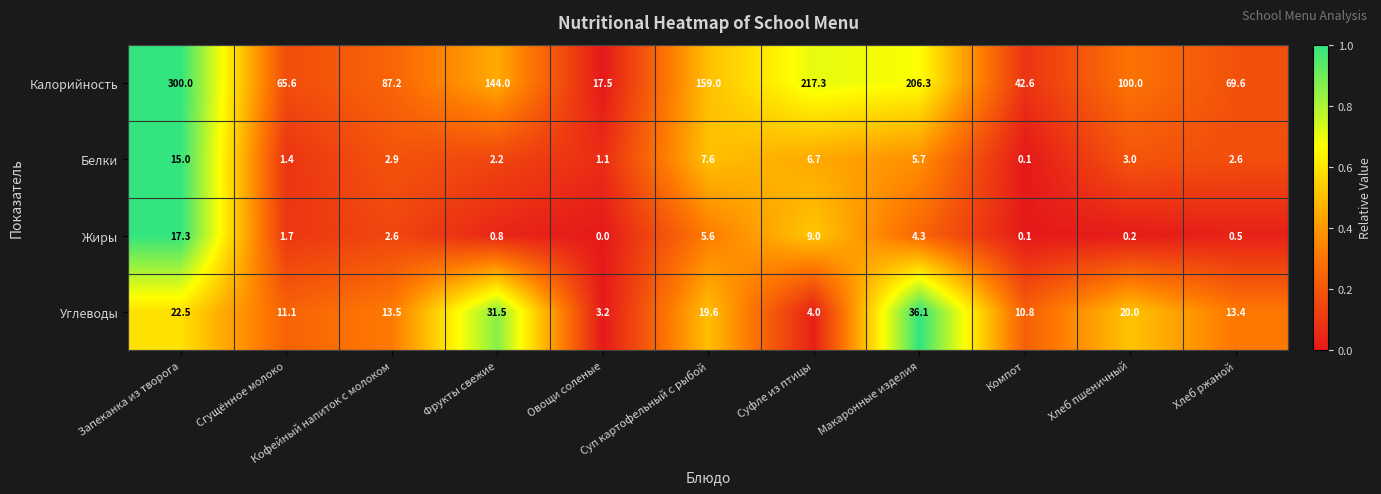

Rank the series by their maximum value, from lowest to highest.

Белки, Жиры, Углеводы, Калорийность